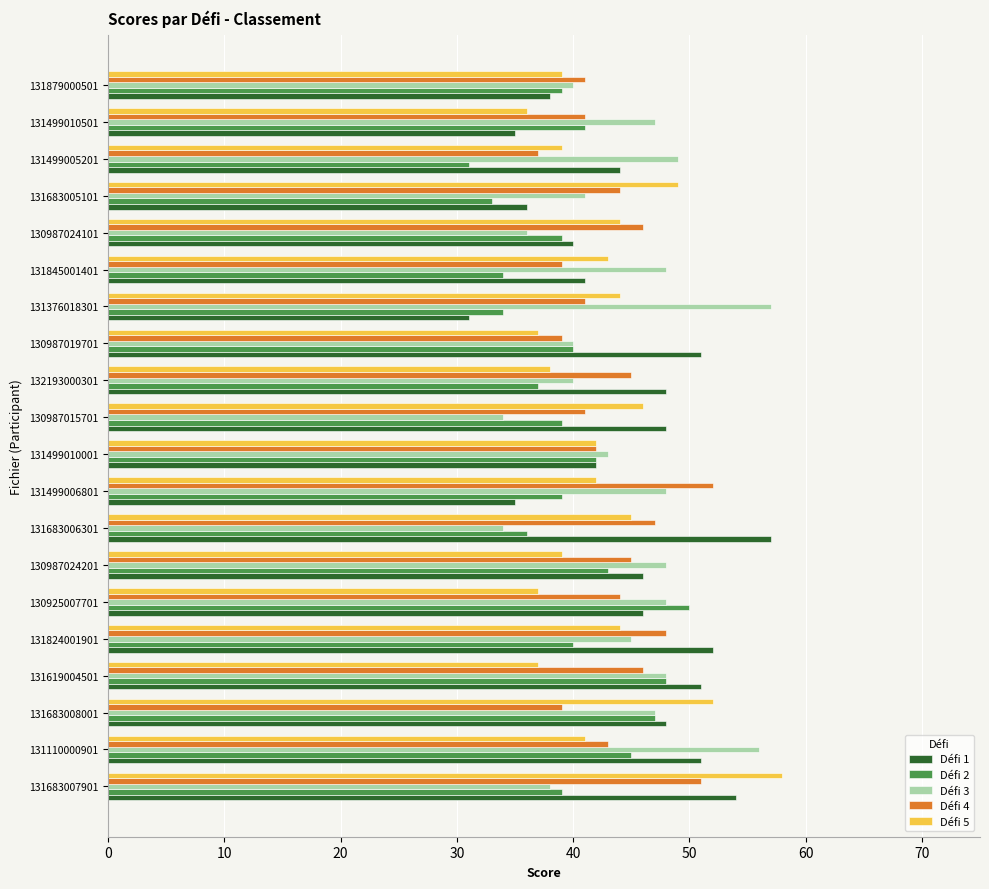

Is the value of Défi 5 at 131499006801 greater than the value of Défi 2 at 130925007701?

No